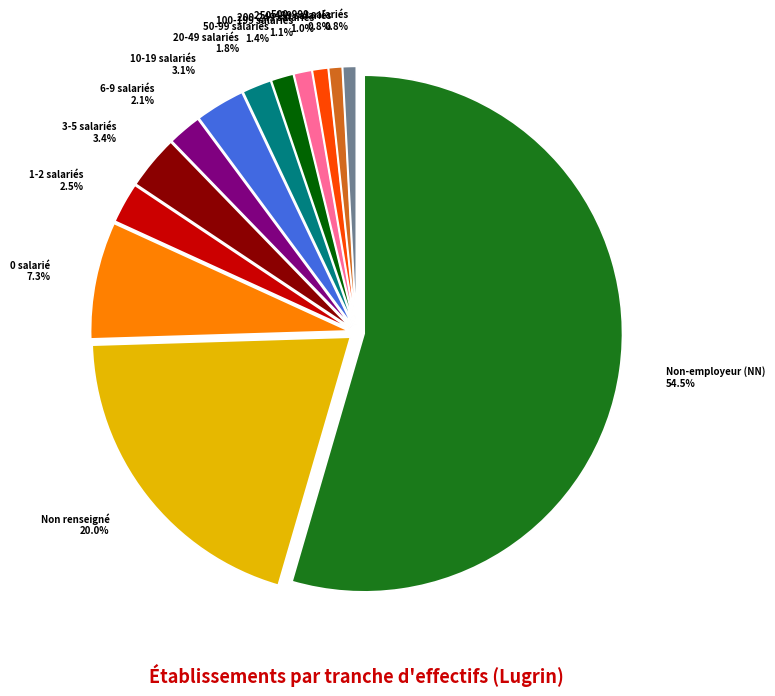

Which has a higher value, 250-499 salariés 0.8% or Non renseigné 20.0%?

Non renseigné 20.0%